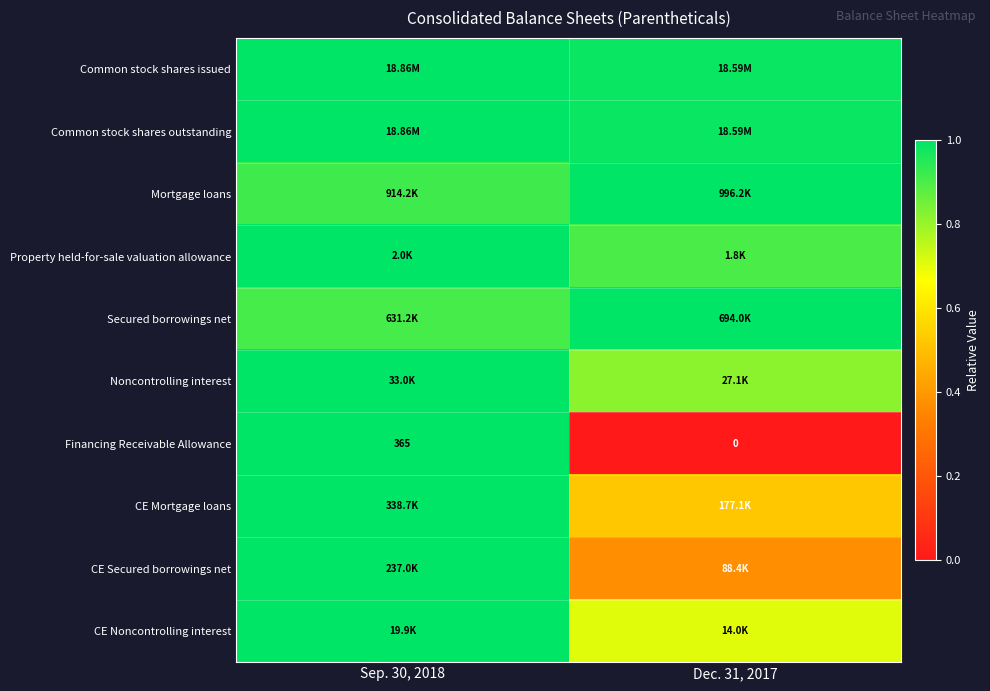

Is the value of Noncontrolling interest at Sep. 30, 2018 greater than the value of Mortgage loans at Dec. 31, 2017?

No